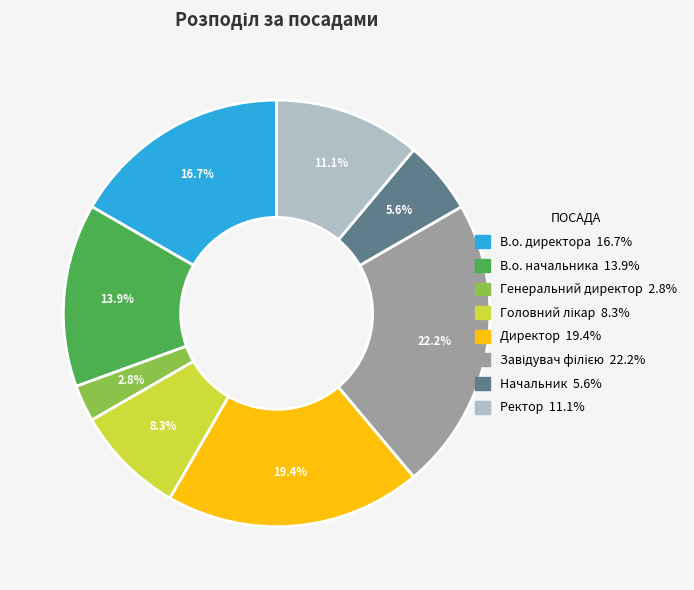

True or false: Директор accounts for 19% of the total.

True